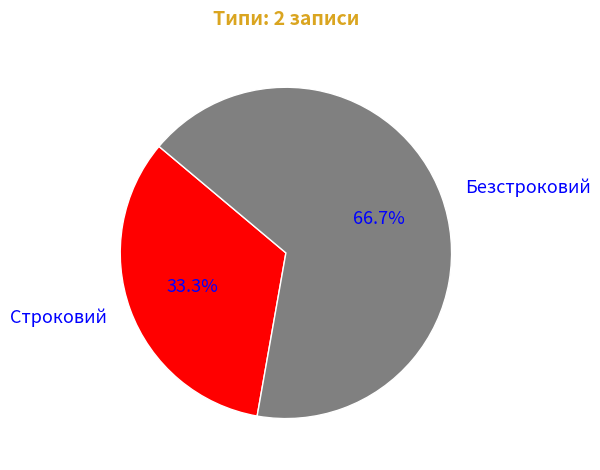

To the nearest percent, what is the difference between the Строковий and Безстроковий slice percentages?

33%